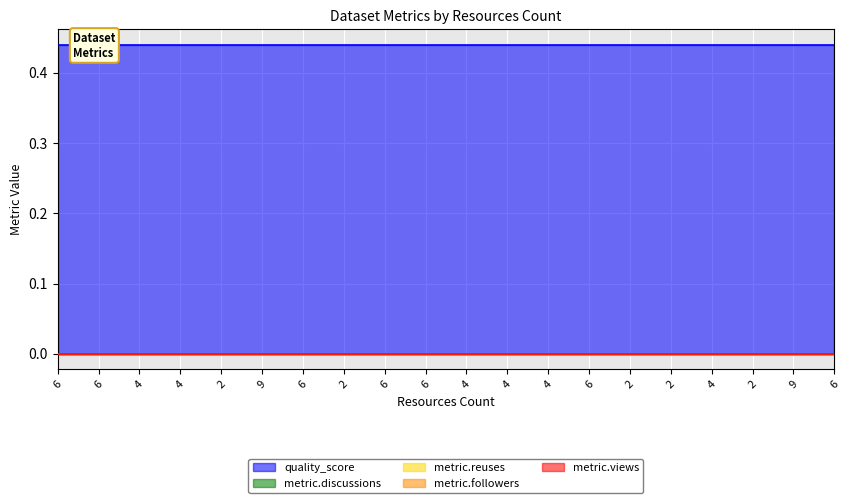

True or false: metric.views and metric.reuses intersect in this chart.

False